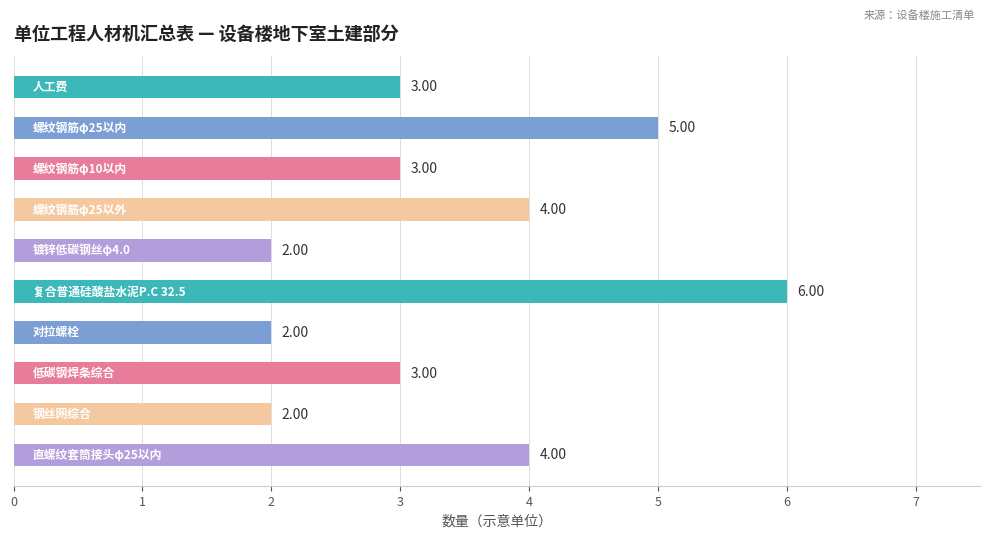

What is the sum of all values?

34